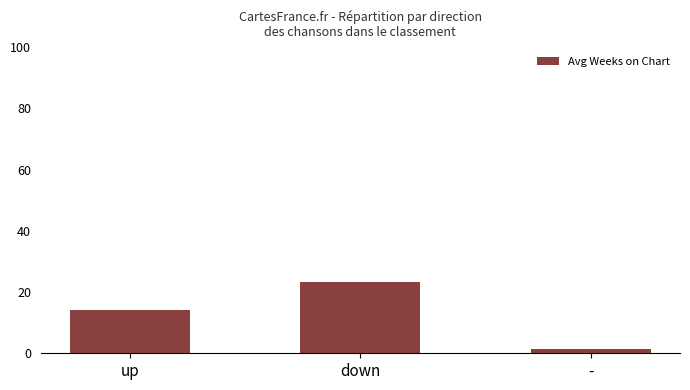

Which has a higher value, down or -?

down